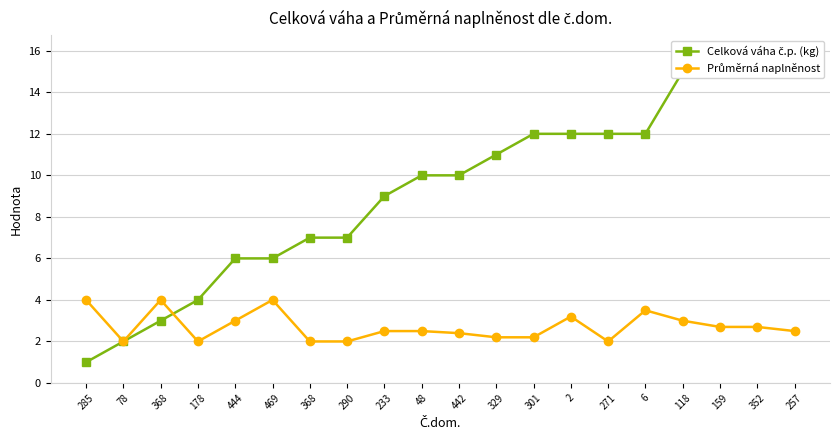

At which label does Celková váha č.p. (kg) reach its peak?

352